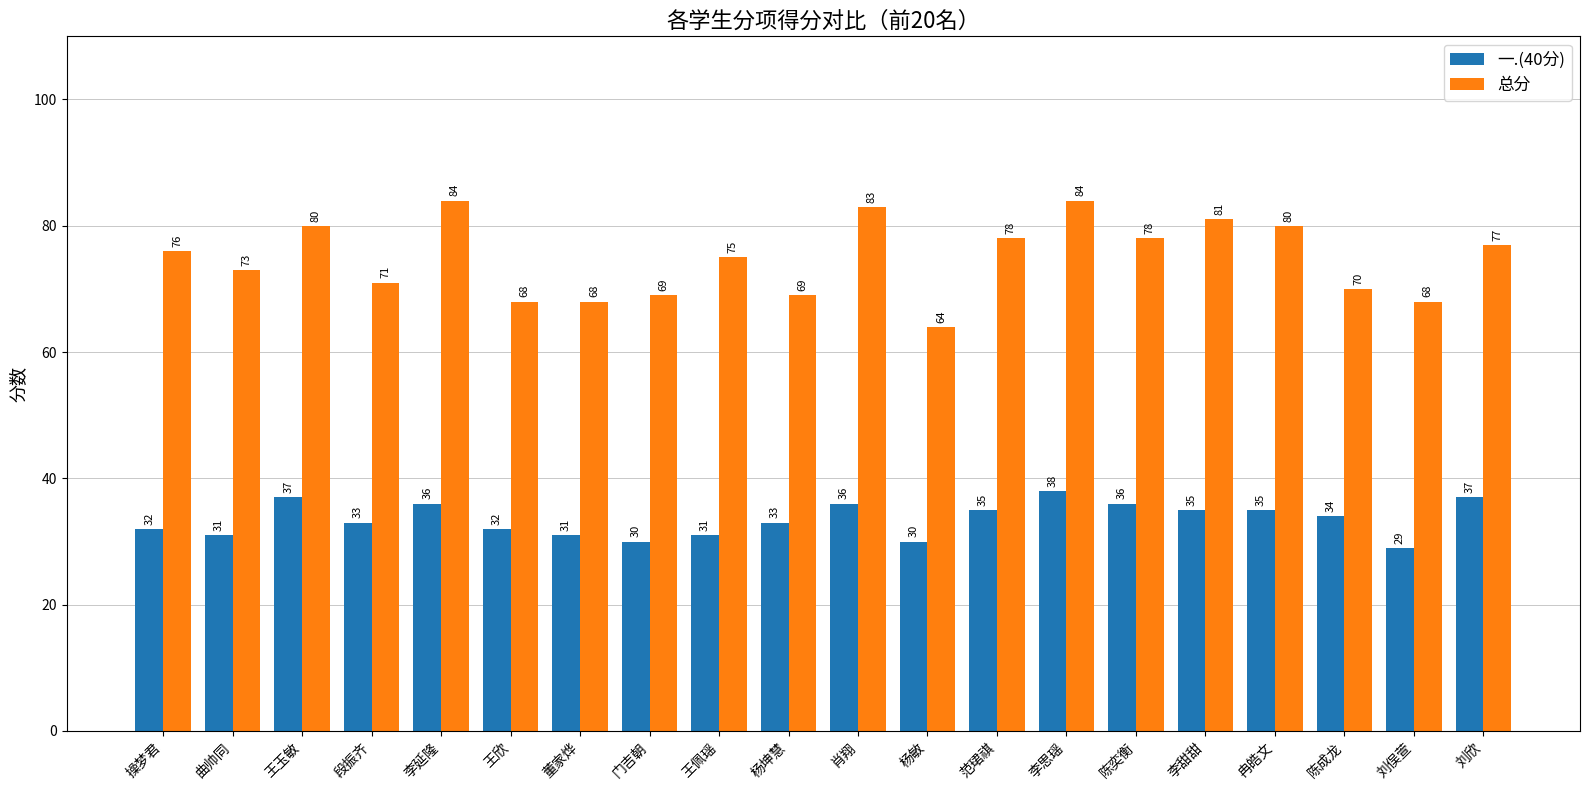

Which series changed the most between 杨敏 and 刘欣?

总分